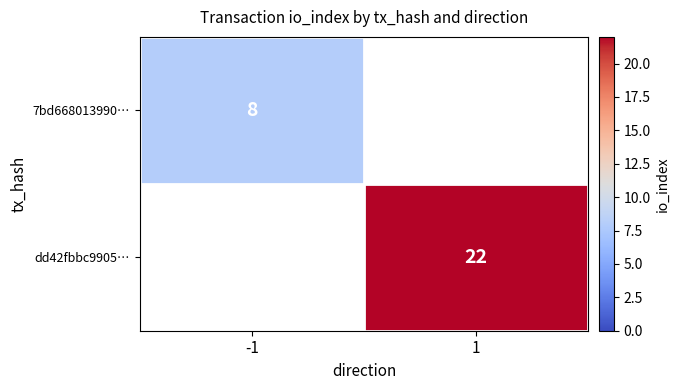

Is it true that dd42fbbc9905… equals 33 at 1?

False